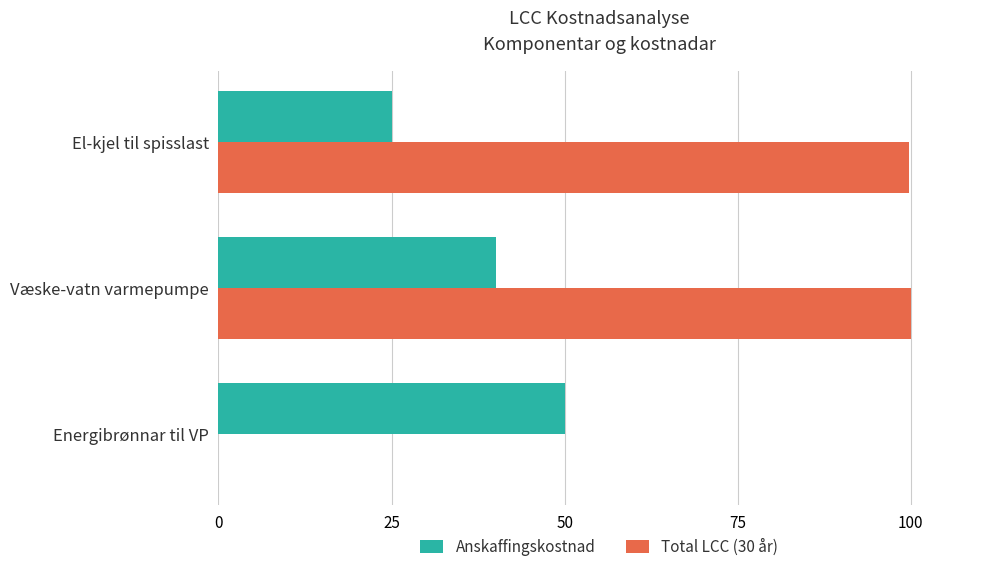

What is the maximum value for Anskaffingskostnad?

50.1